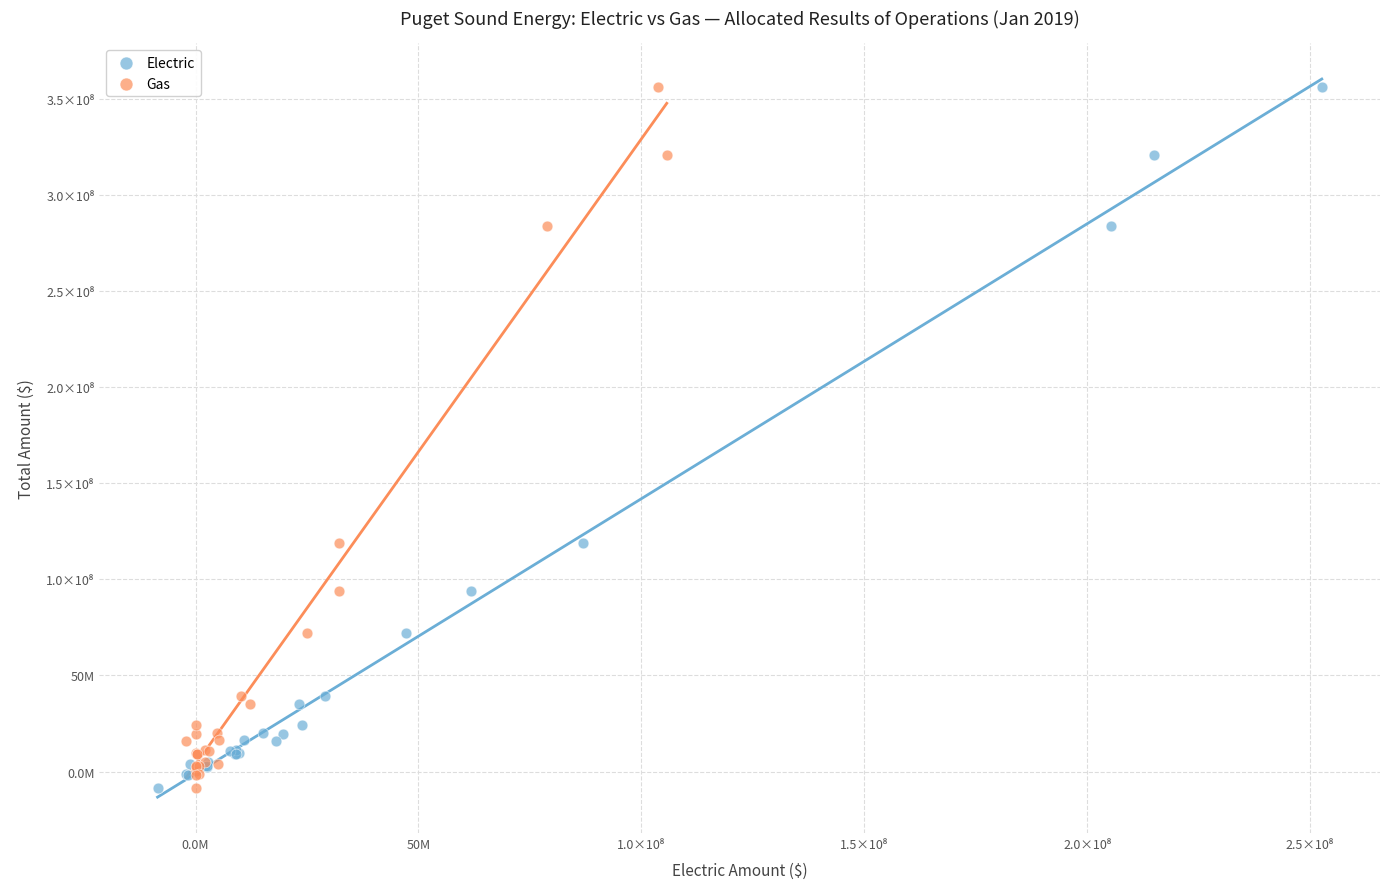

What are all the series names shown in the legend?

Electric, Gas